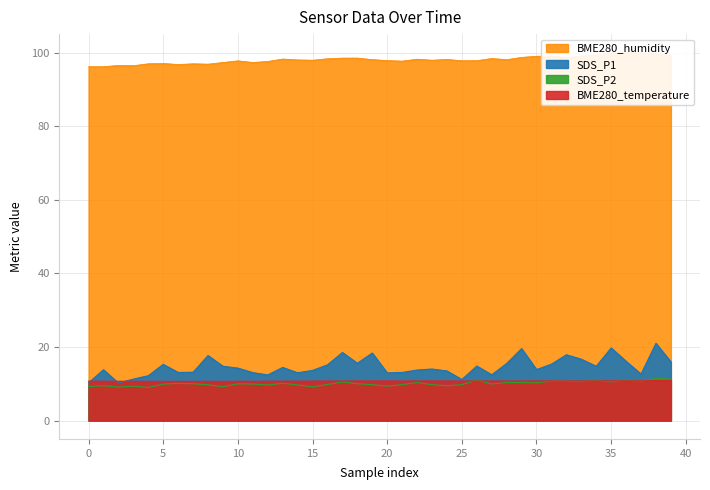

True or false: BME280_humidity and BME280_temperature cross at least once.

False